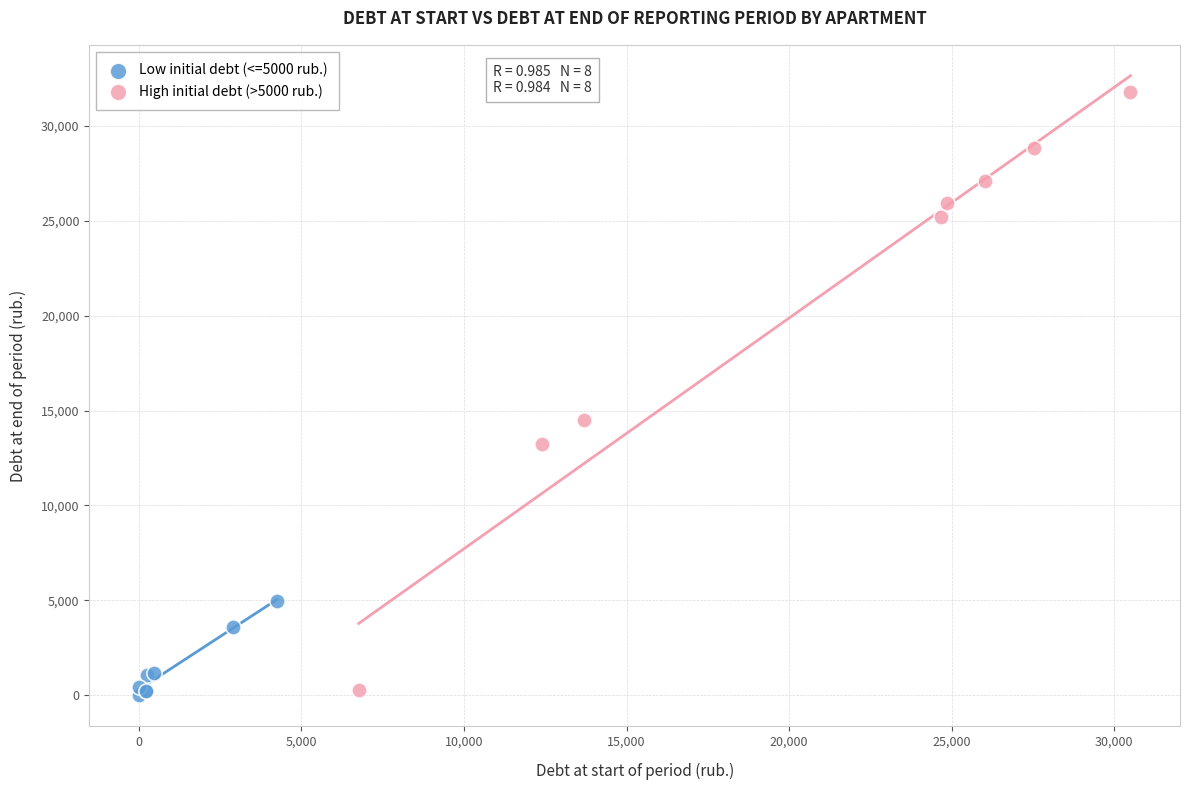

Which series has the largest Y range (max minus min)?

High initial debt (>5000 rub.)